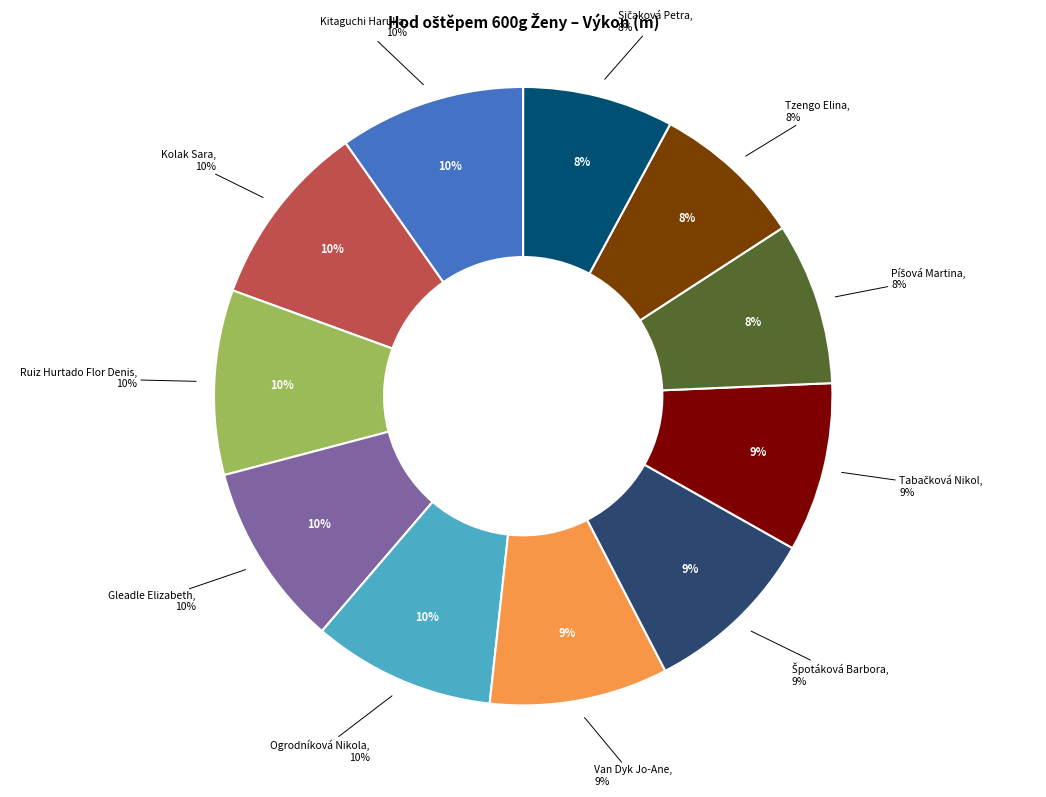

True or false: Tabačková Nikol accounts for 9% of the total.

True